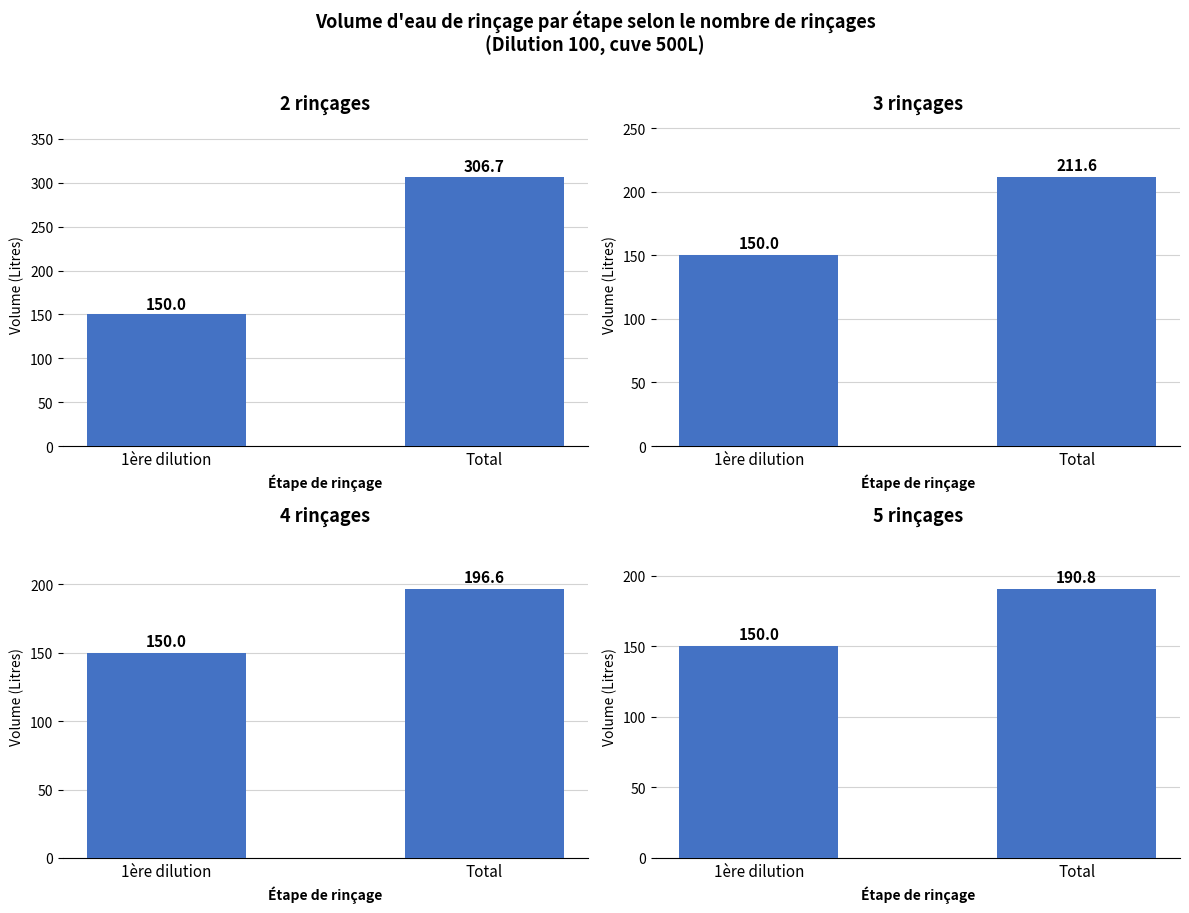

What is the sum of the 3 rinçages values at Total and 1ère dilution?

361.6